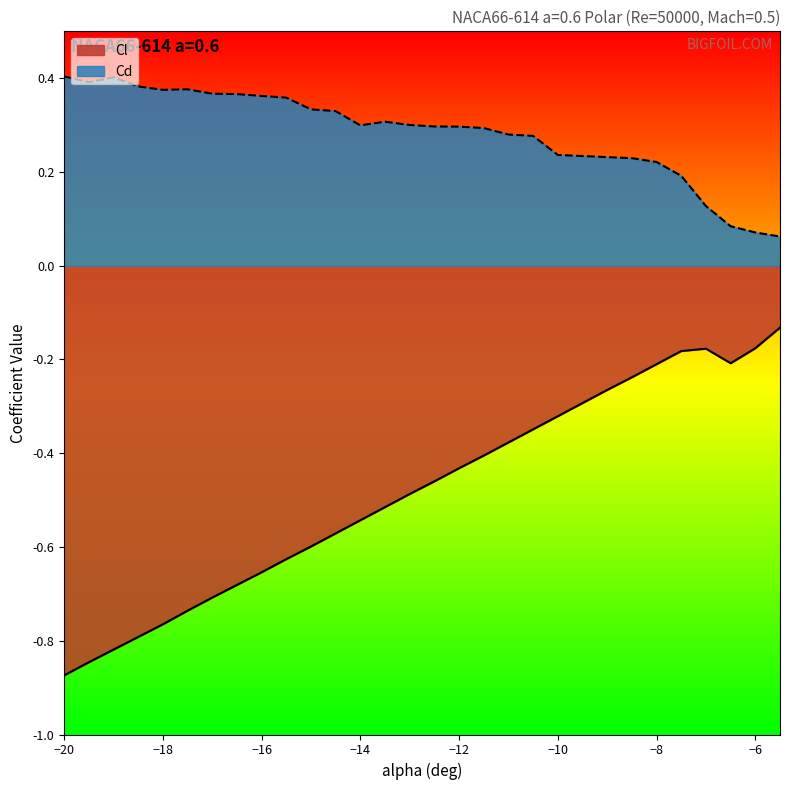

At which category is the sum across all series the highest?

-8.0